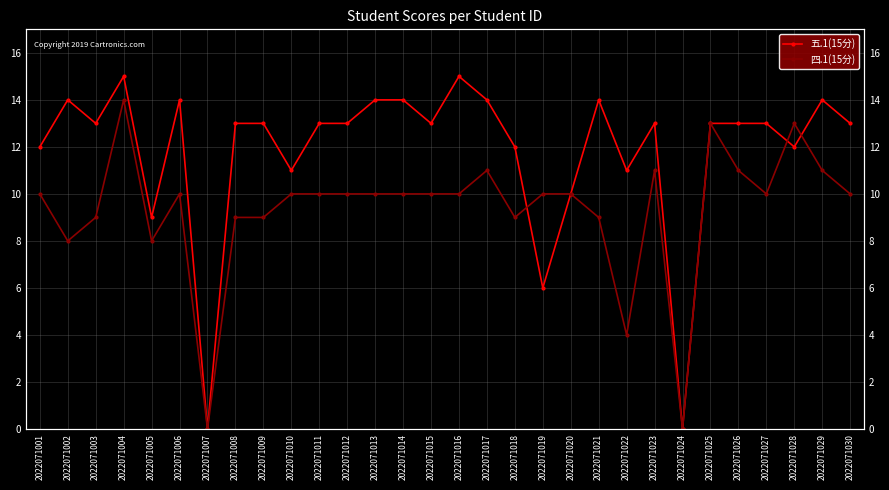

At which category is the sum across all series the highest?

2022071004